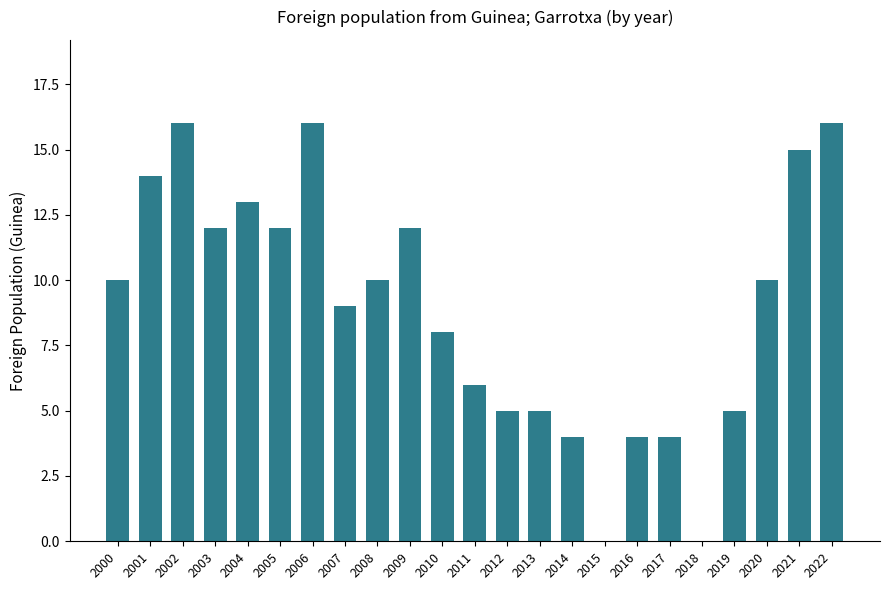

The value at 2011 is 4. True or false?

False